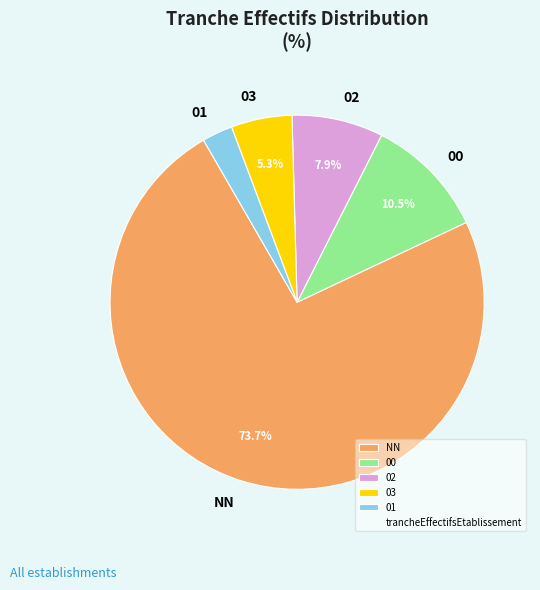

Does NN account for over 50% of the chart?

Yes